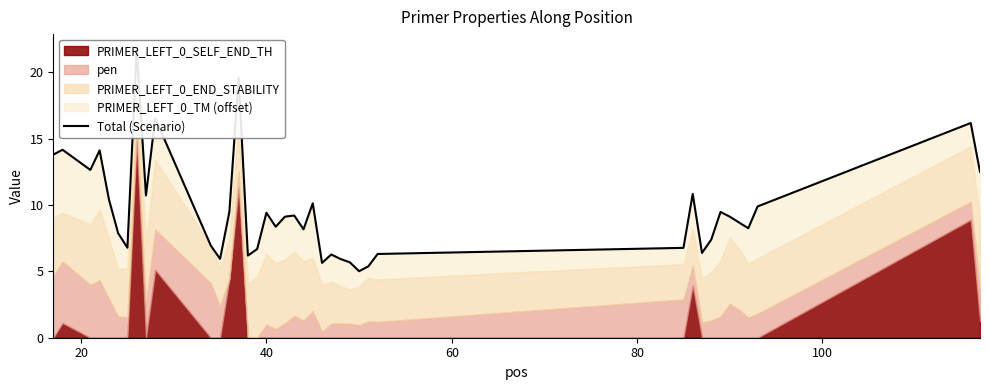

What is the sum of all values?

383.9